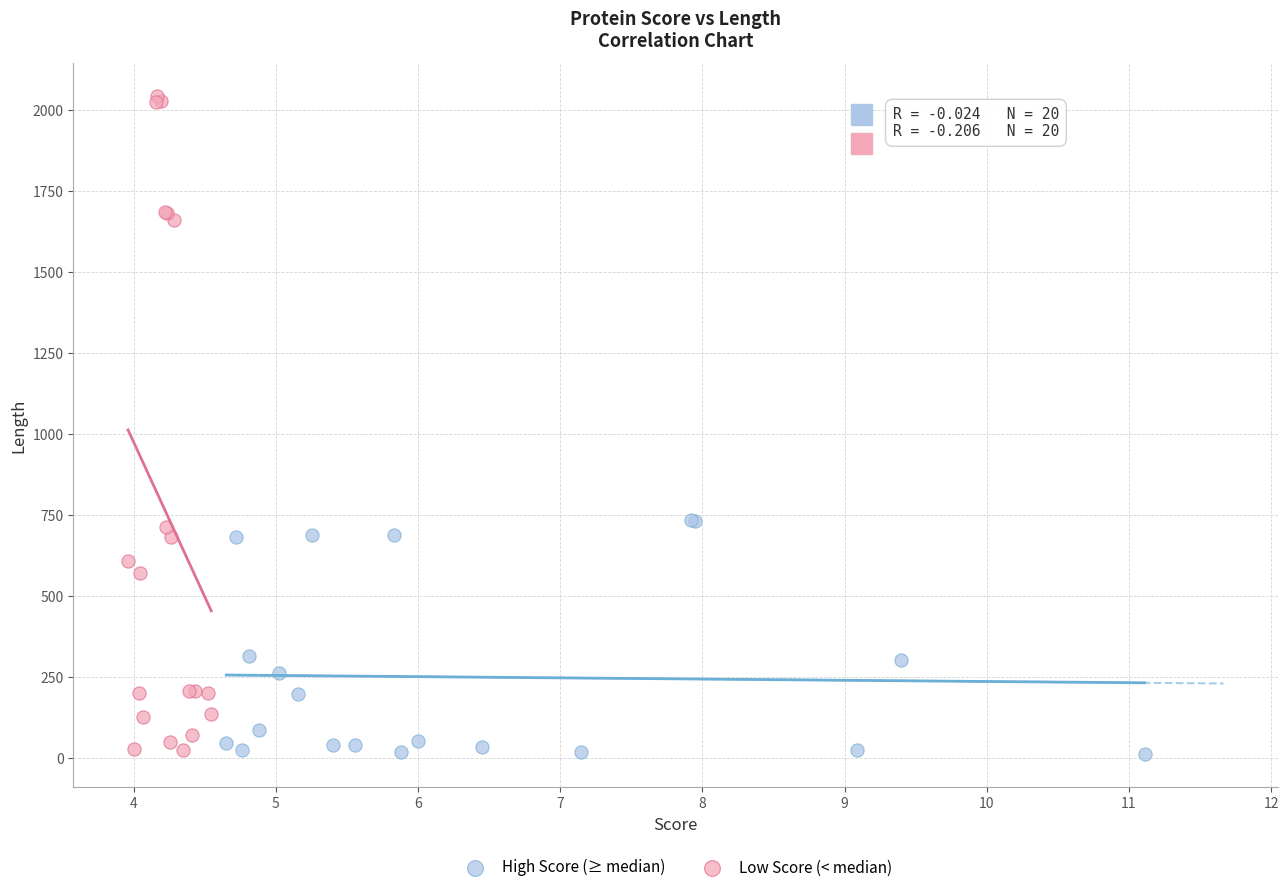

Which series has the largest Y range (max minus min)?

Low Score (< median)